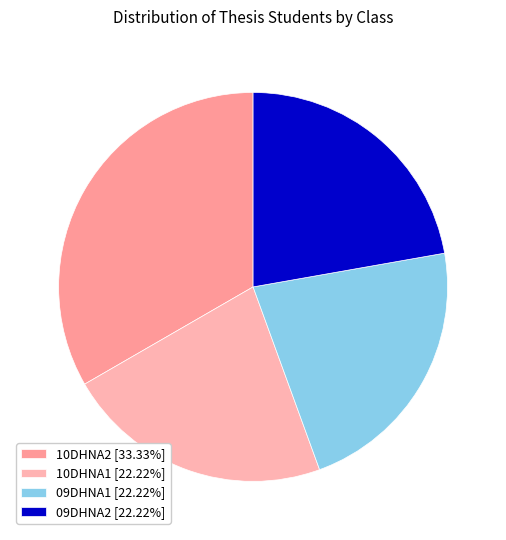

What is the smallest slice in the pie chart?

10DHNA1